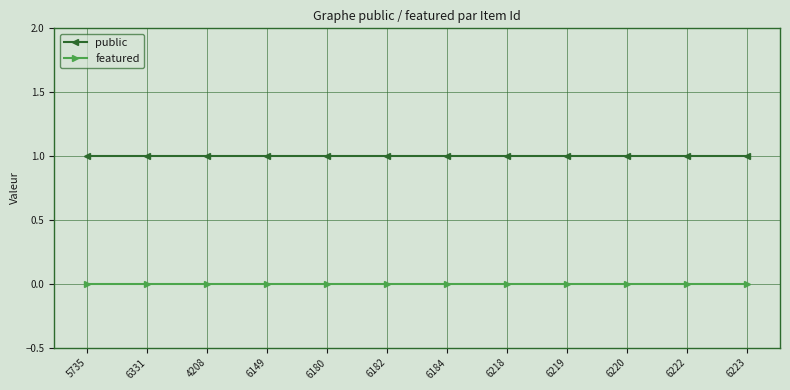

List the series in order of their peak value, highest first.

public, featured